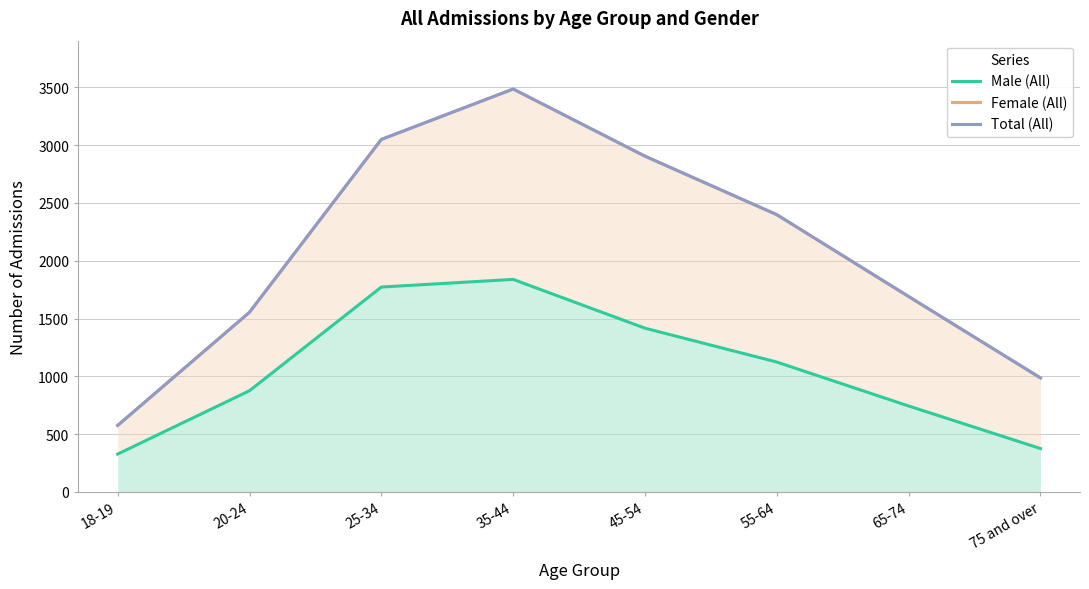

What is the smallest value displayed?

328